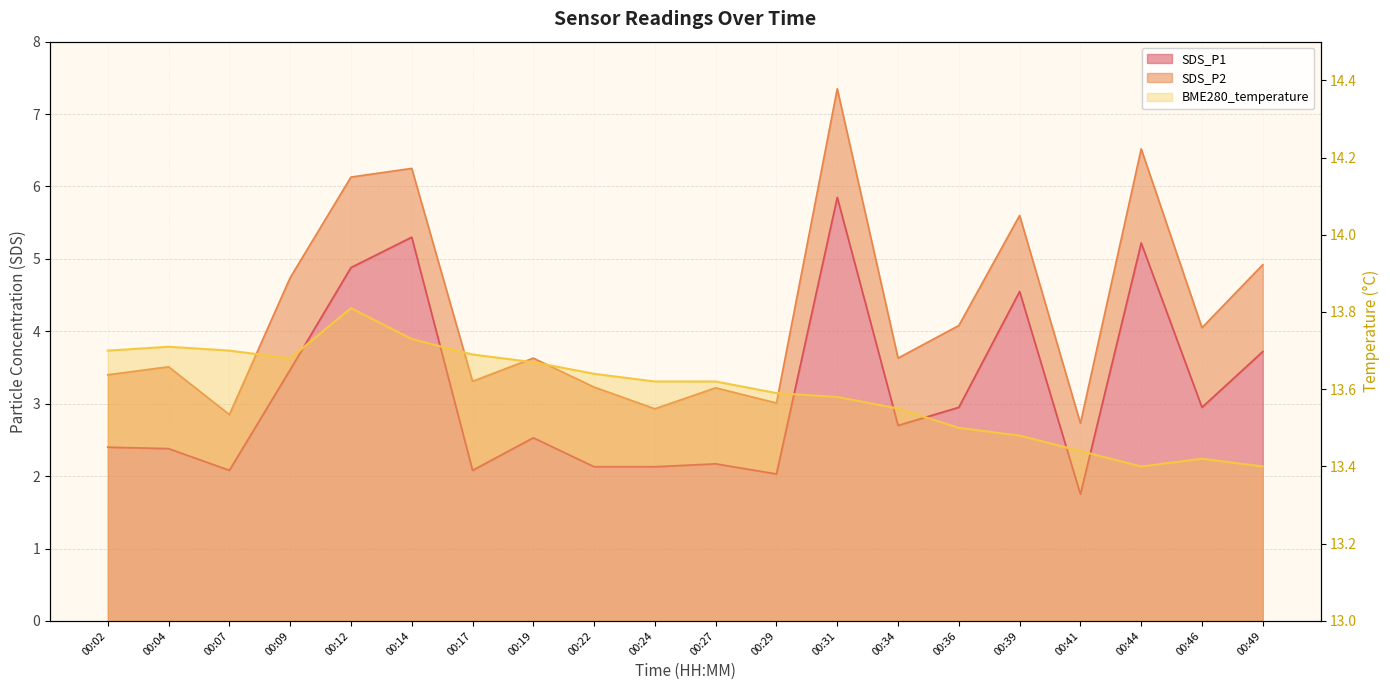

Which label corresponds to the largest value in the chart?

00:12